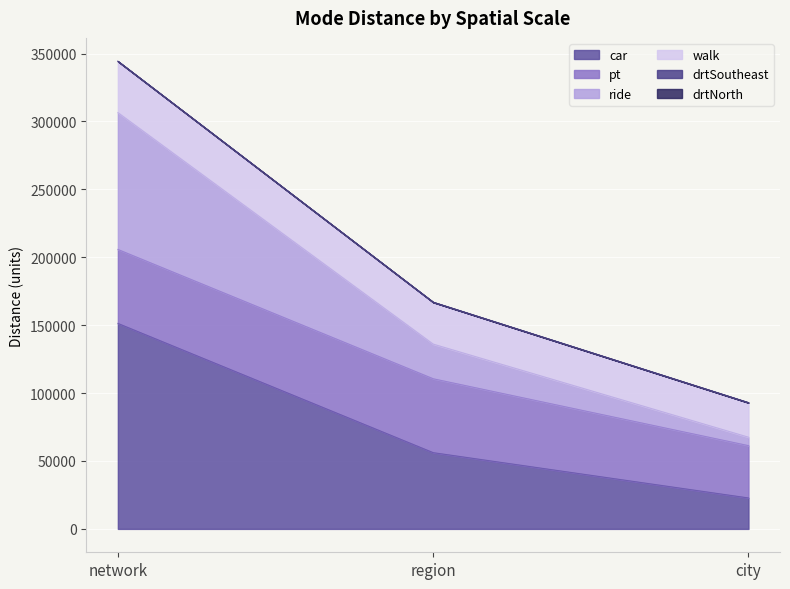

What is the value of the car point at the 1st from the left?

151291.8